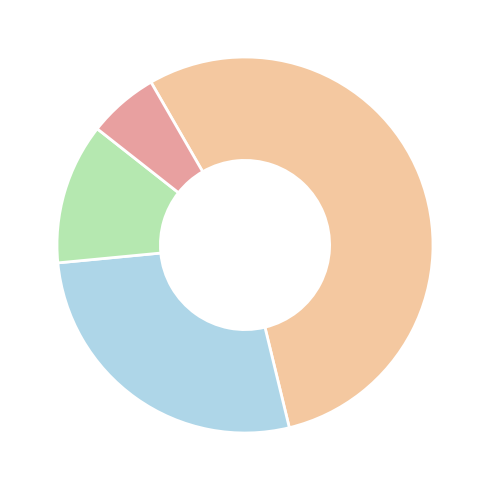

Does any single category account for the majority?

Yes